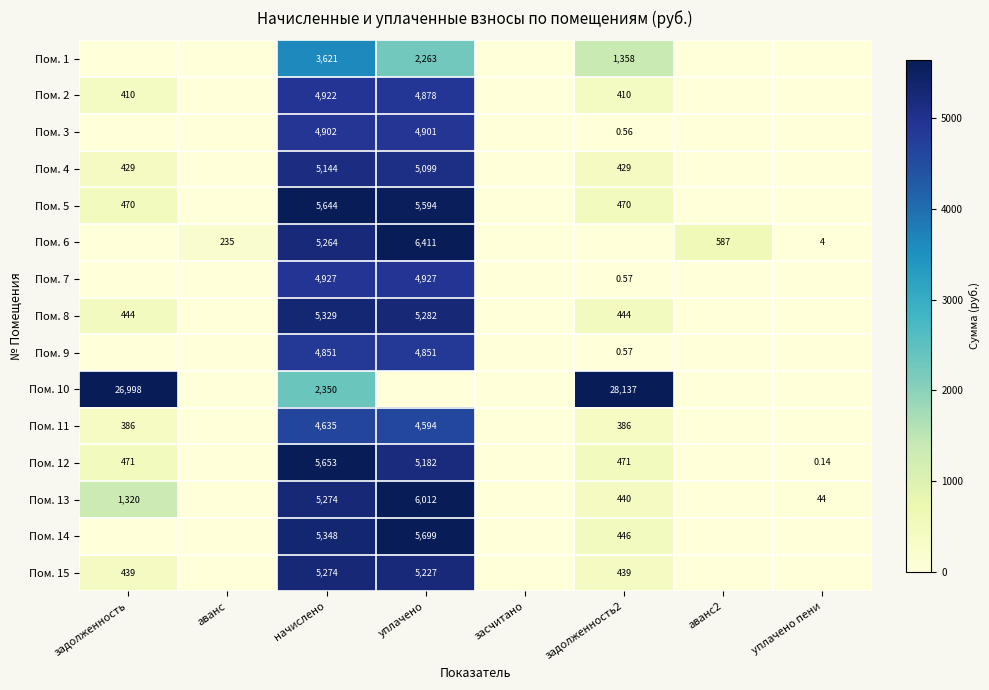

Is the value of Пом. 11 at начислено greater than the value of Пом. 5 at задолженность?

Yes